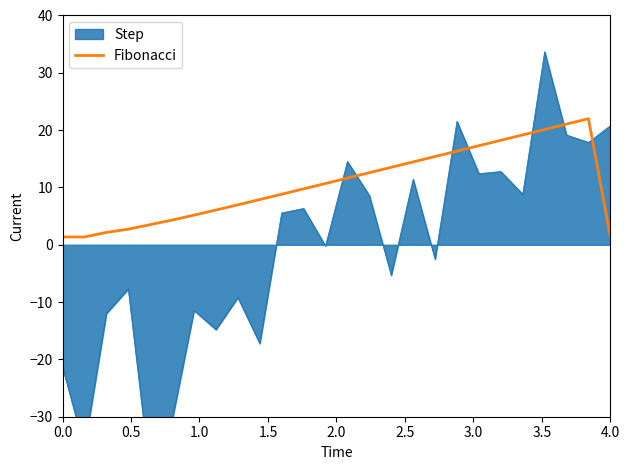

What is the highest value of the Fibonacci series?

22.0